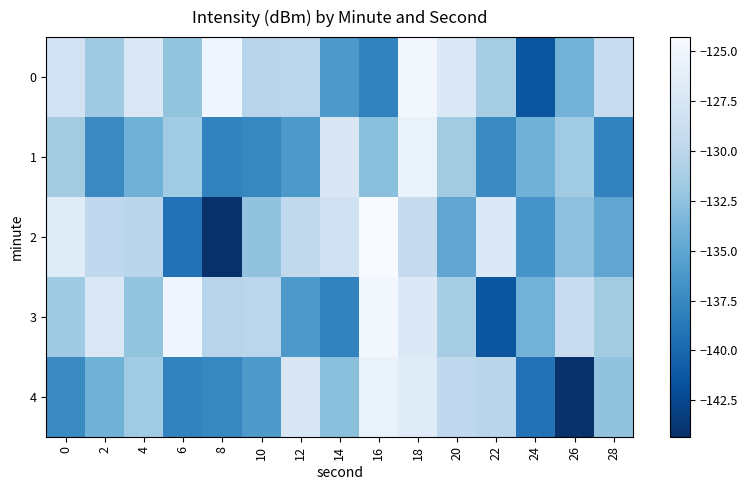

How many distinct data groups are displayed?

5